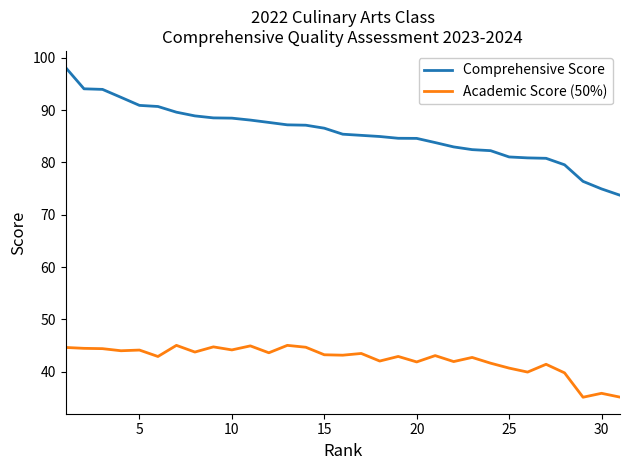

Which series has the largest total across all categories?

Comprehensive Score